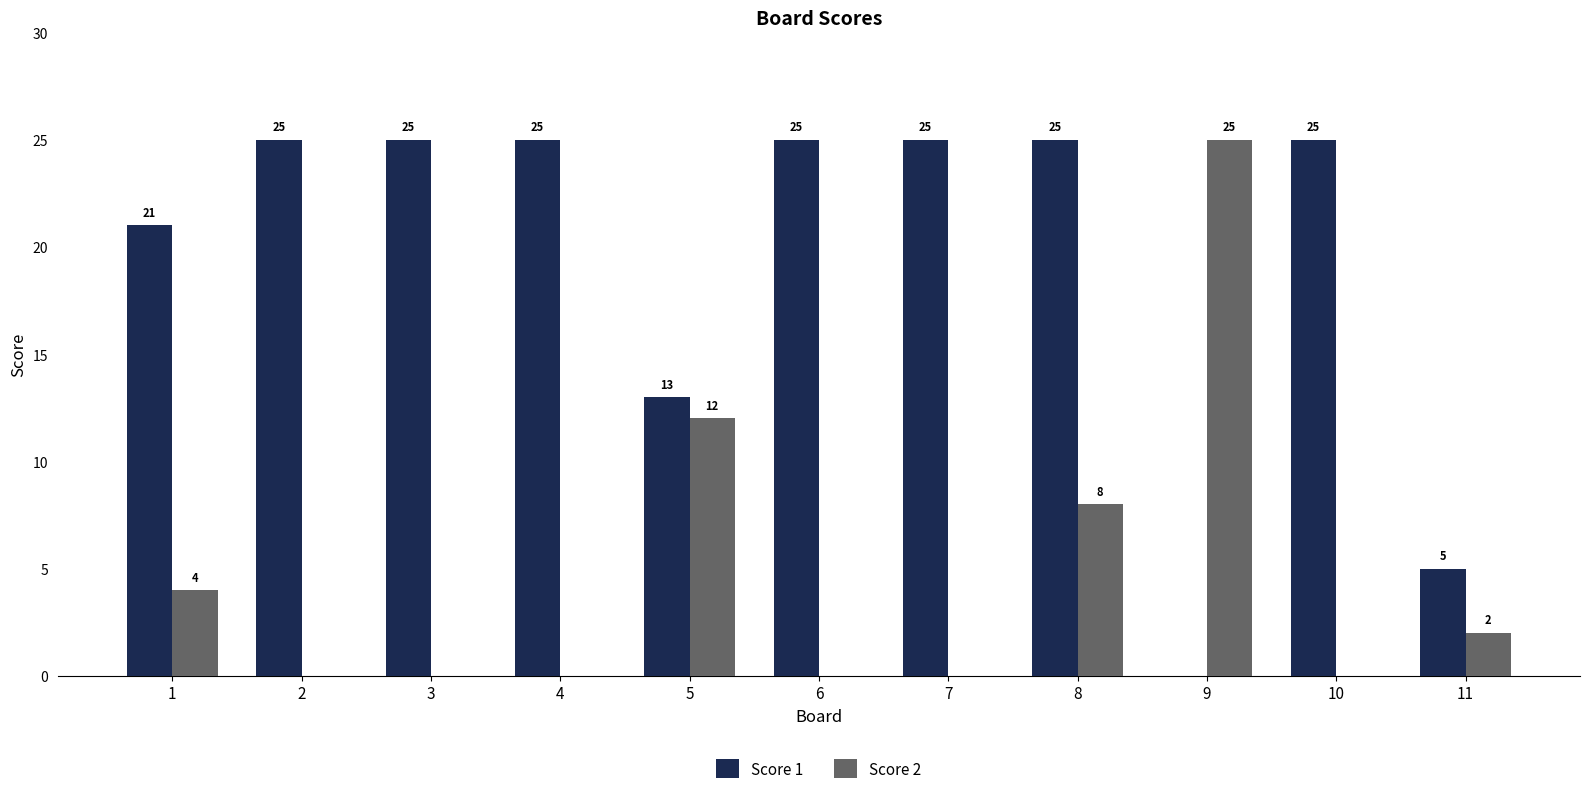

What is the sum of all Score 1 values?

214